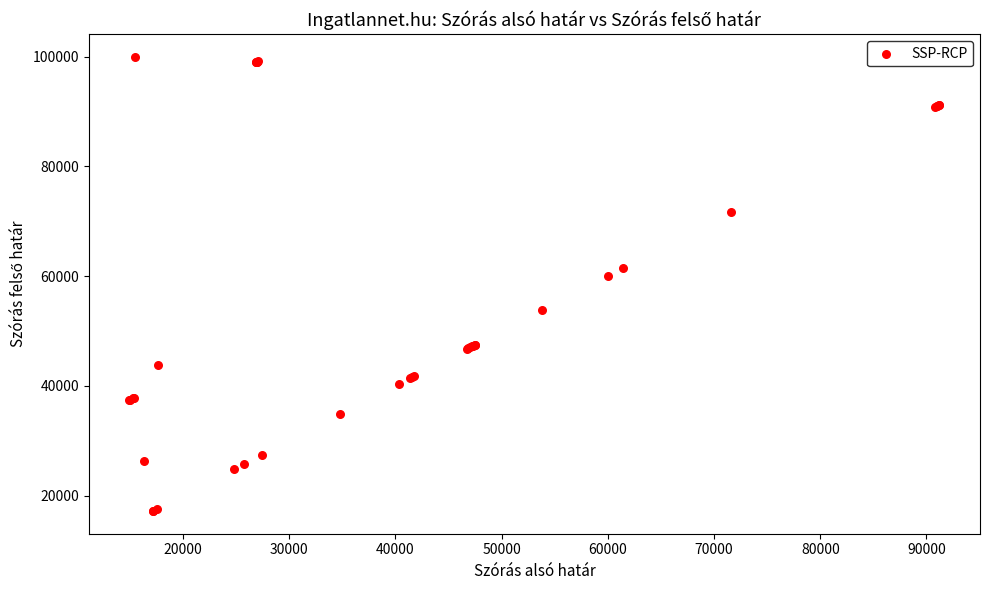

What Y value in the scatter plot is closest to 58568?

59977